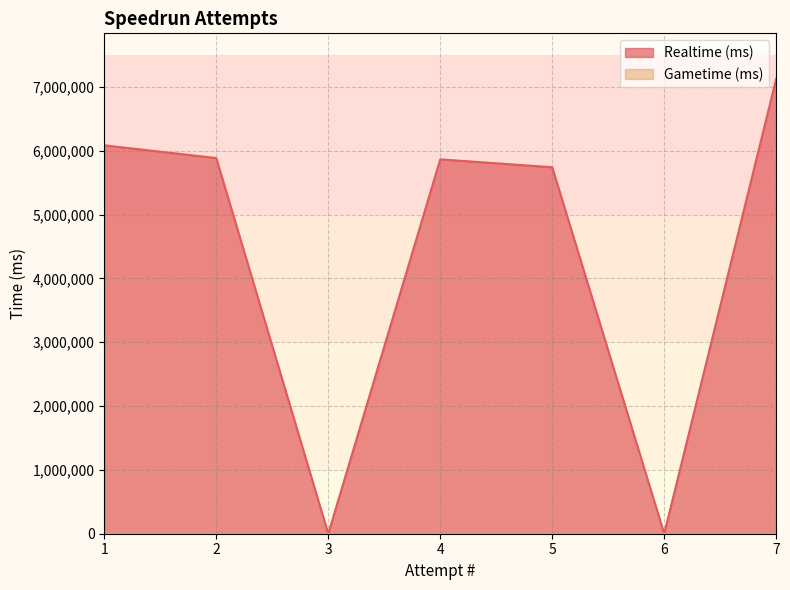

What is the difference between the maximum and minimum values in the Realtime (ms) series?

7127403